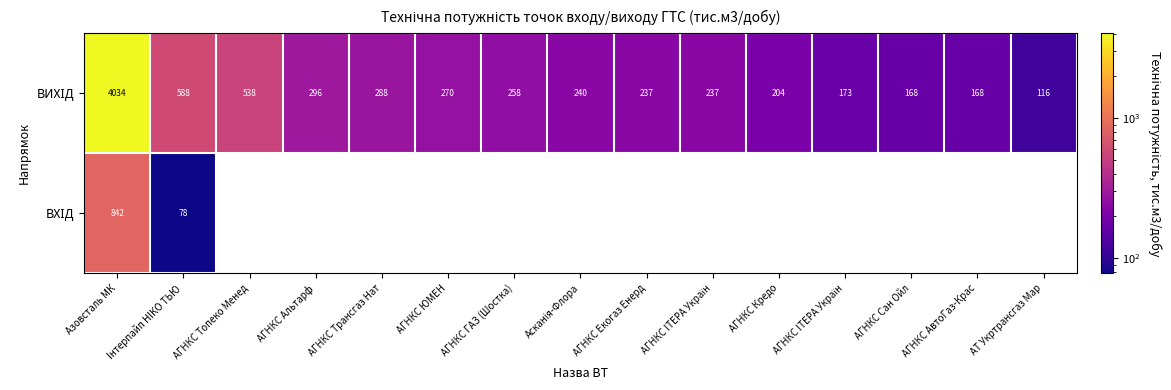

Which category has the highest value across all series?

Азовсталь МК